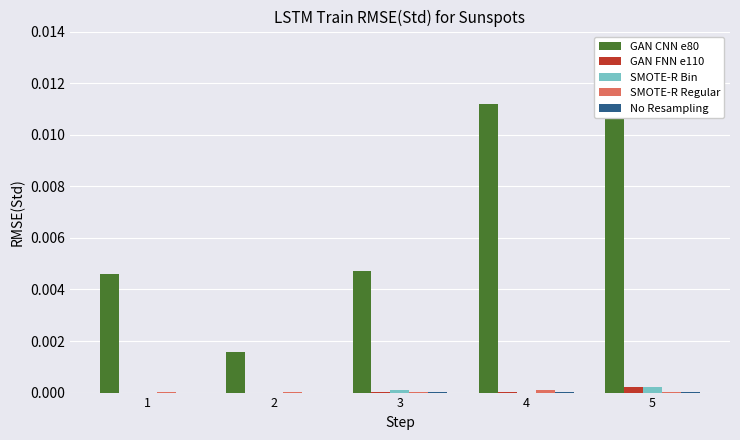

Rank the series at 1 from highest to lowest value.

GAN CNN e80, SMOTE-R Regular, GAN FNN e110, SMOTE-R Bin, No Resampling